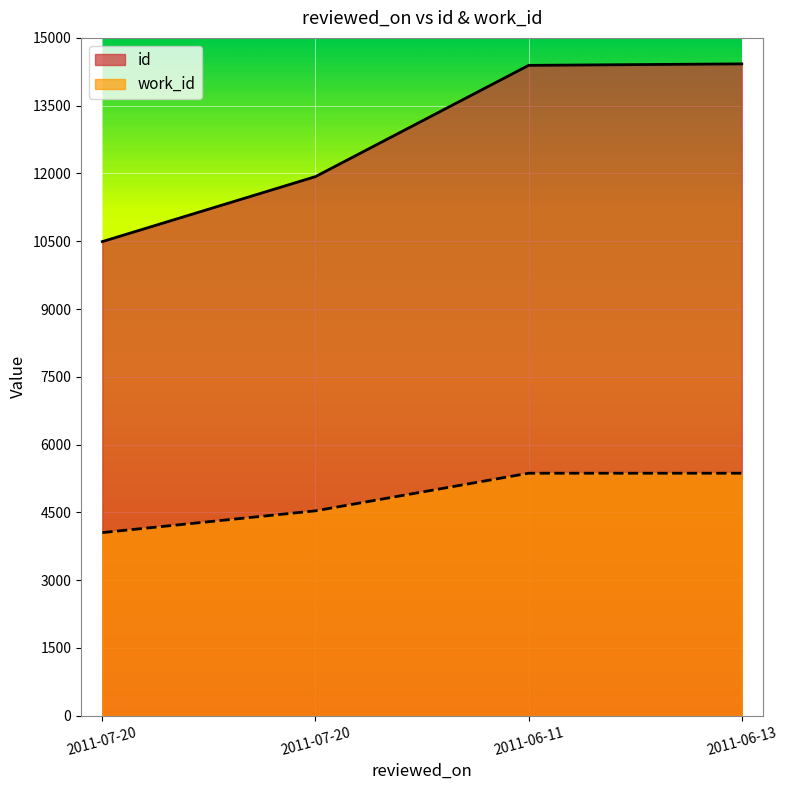

True or false: work_id and id intersect in this chart.

False